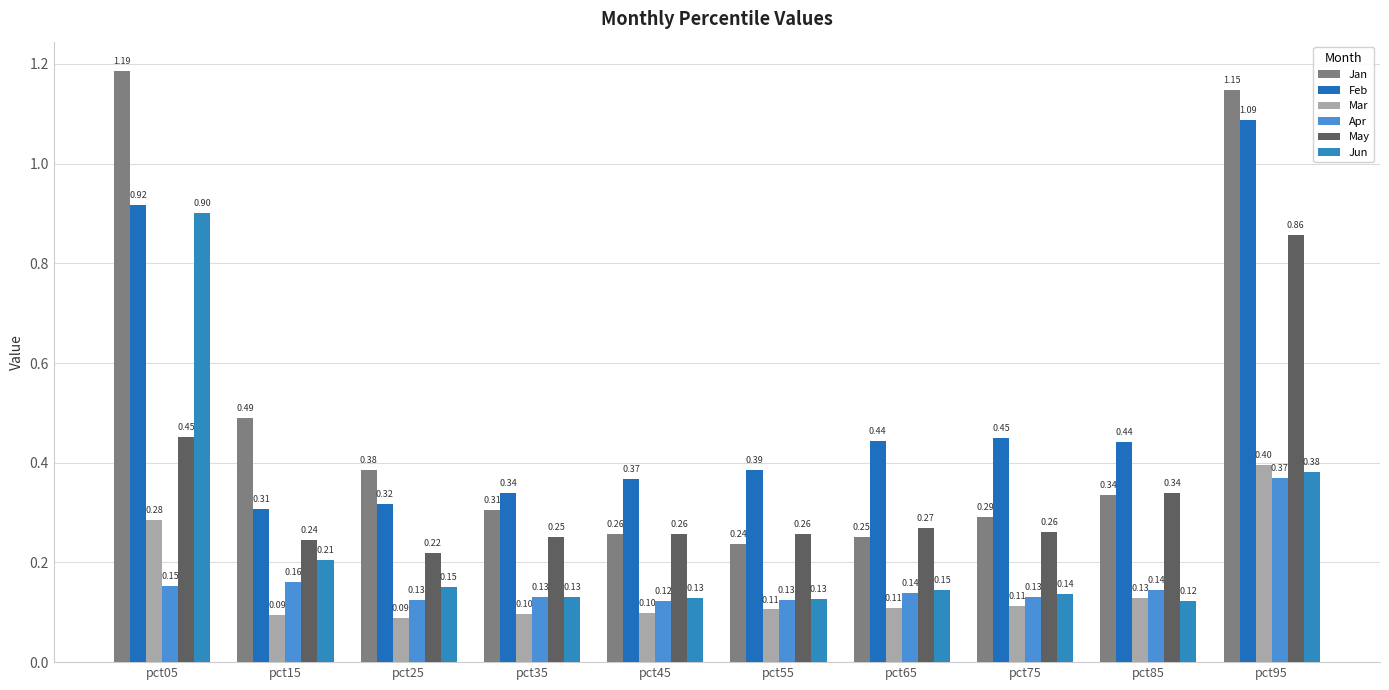

How many groups of bars are there?

10